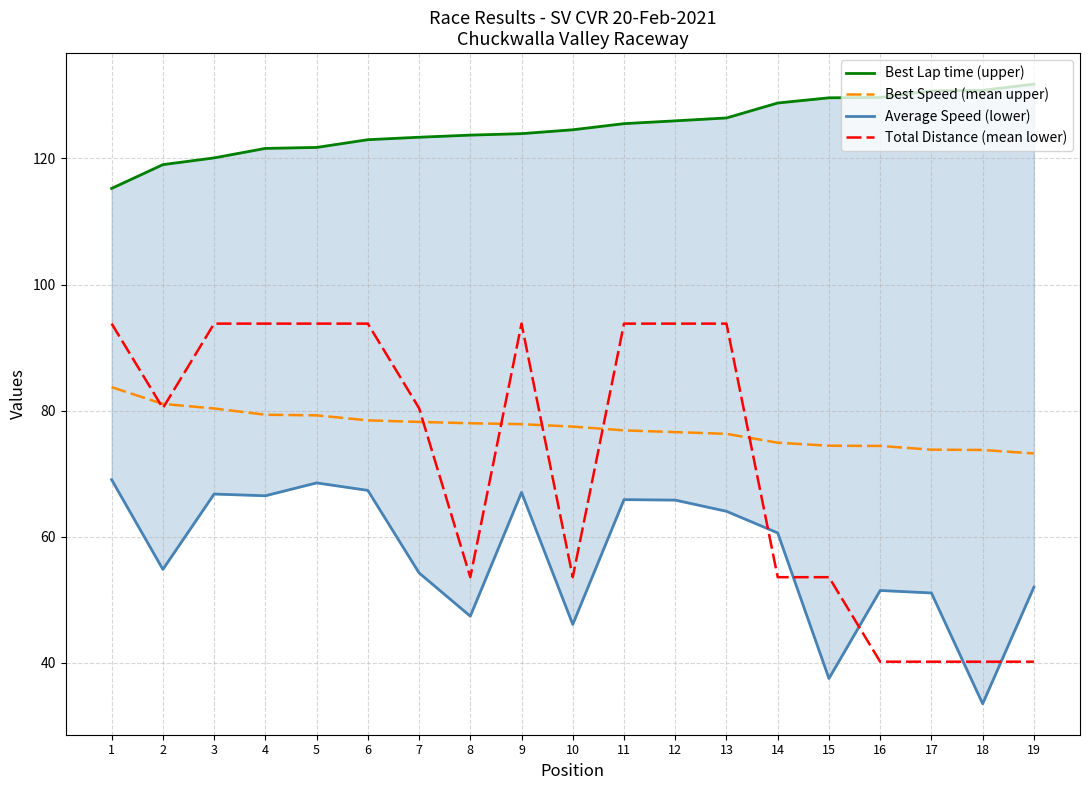

Reading left to right, transcribe all the data shown in this chart.

Best Lap time (upper): 115.2	119.0	120.1	121.6	121.7	123.0	123.4	123.7	123.9	124.5	125.5	125.9	126.4	128.8	129.6	129.7	130.7	130.8	131.8
Best Speed (mean upper): 83.7	81.1	80.3	79.4	79.3	78.5	78.2	78.0	77.9	77.5	76.9	76.6	76.3	74.9	74.4	74.4	73.8	73.8	73.2
Average Speed (lower): 69.1	54.8	66.8	66.5	68.5	67.4	54.3	47.4	67.0	46.1	65.9	65.8	64.0	60.6	37.5	51.5	51.1	33.5	52.0
Total Distance (mean lower): 93.8	80.4	93.8	93.8	93.8	93.8	80.4	53.6	93.8	53.6	93.8	93.8	93.8	53.6	53.6	40.2	40.2	40.2	40.2